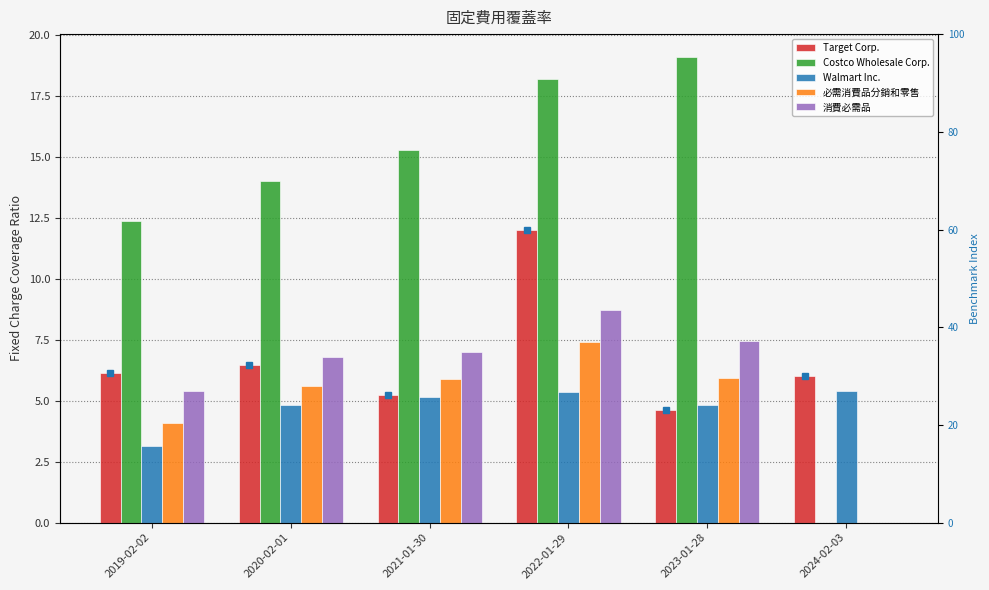

Reading right to left, extract all data points from this chart.

Target Corp.: 2024-02-03=6.0	2023-01-28=4.6	2022-01-29=12.0	2021-01-30=5.2	2020-02-01=6.5	2019-02-02=6.2
Costco Wholesale Corp.: 2024-02-03=0.0	2023-01-28=19.1	2022-01-29=18.2	2021-01-30=15.3	2020-02-01=14.0	2019-02-02=12.4
Walmart Inc.: 2024-02-03=5.4	2023-01-28=4.8	2022-01-29=5.4	2021-01-30=5.2	2020-02-01=4.8	2019-02-02=3.1
必需消費品分銷和零售: 2024-02-03=0.0	2023-01-28=6.0	2022-01-29=7.4	2021-01-30=5.9	2020-02-01=5.6	2019-02-02=4.1
消費必需品: 2024-02-03=0.0	2023-01-28=7.5	2022-01-29=8.7	2021-01-30=7.0	2020-02-01=6.8	2019-02-02=5.4